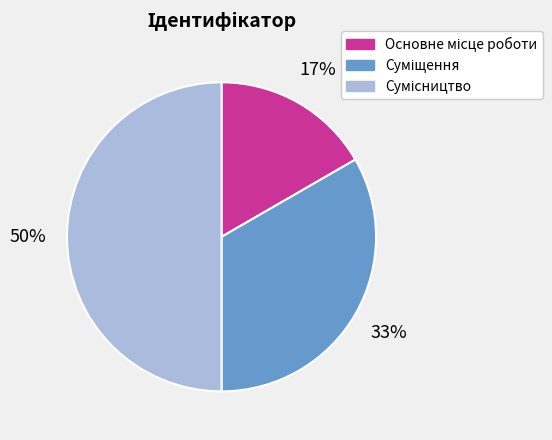

To the nearest percent, what is the difference between the largest and smallest slice percentages?

33%